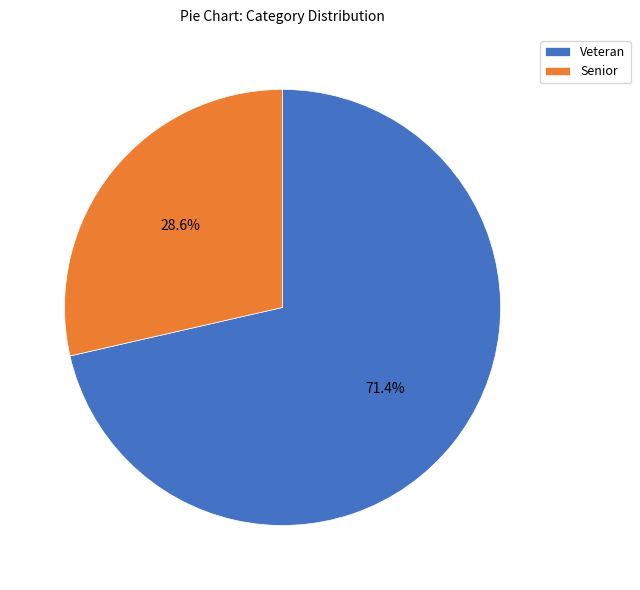

Approximately how many times larger is the value at Veteran compared to Senior?

2.5